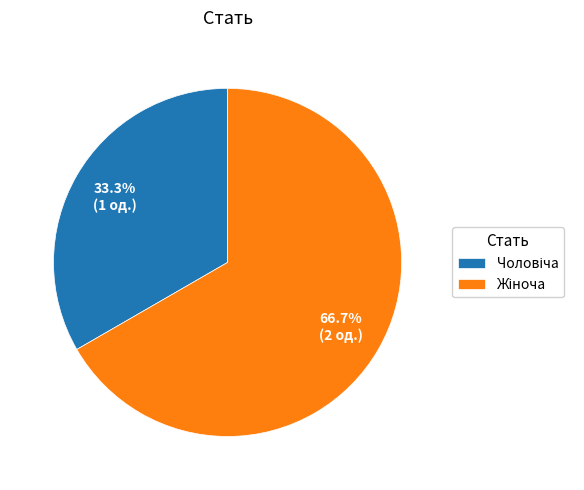

Does any single category account for the majority?

Yes